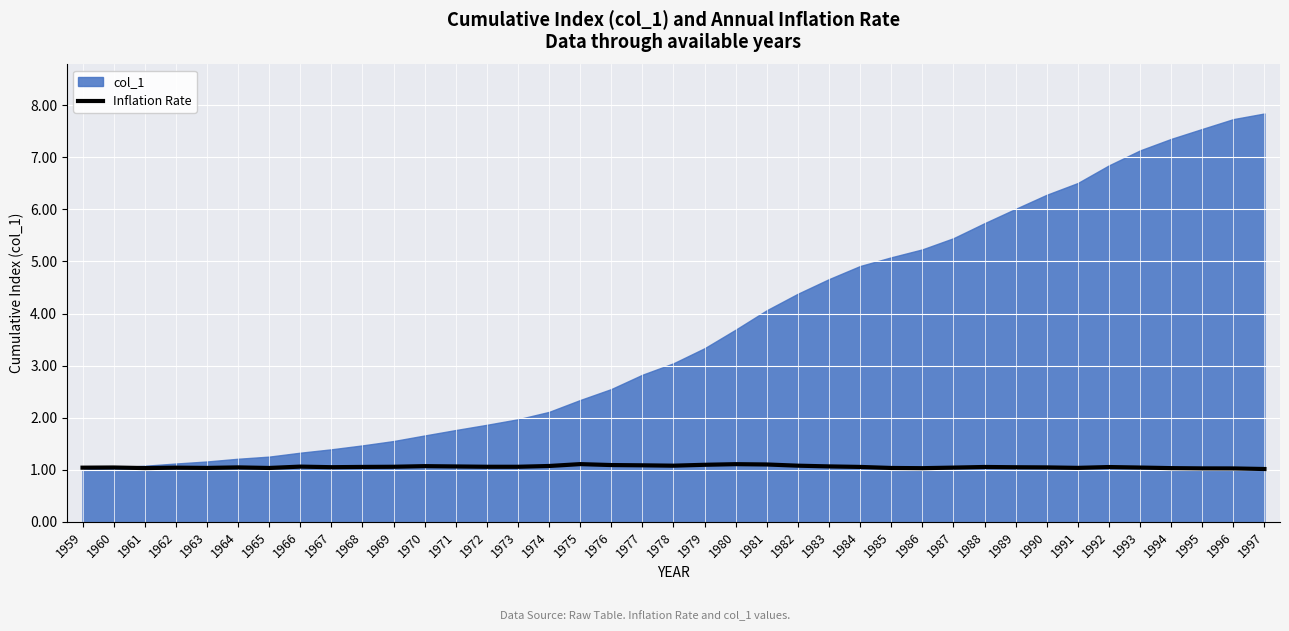

True or false: Inflation Rate has a value of 1.1 at 1992.

True